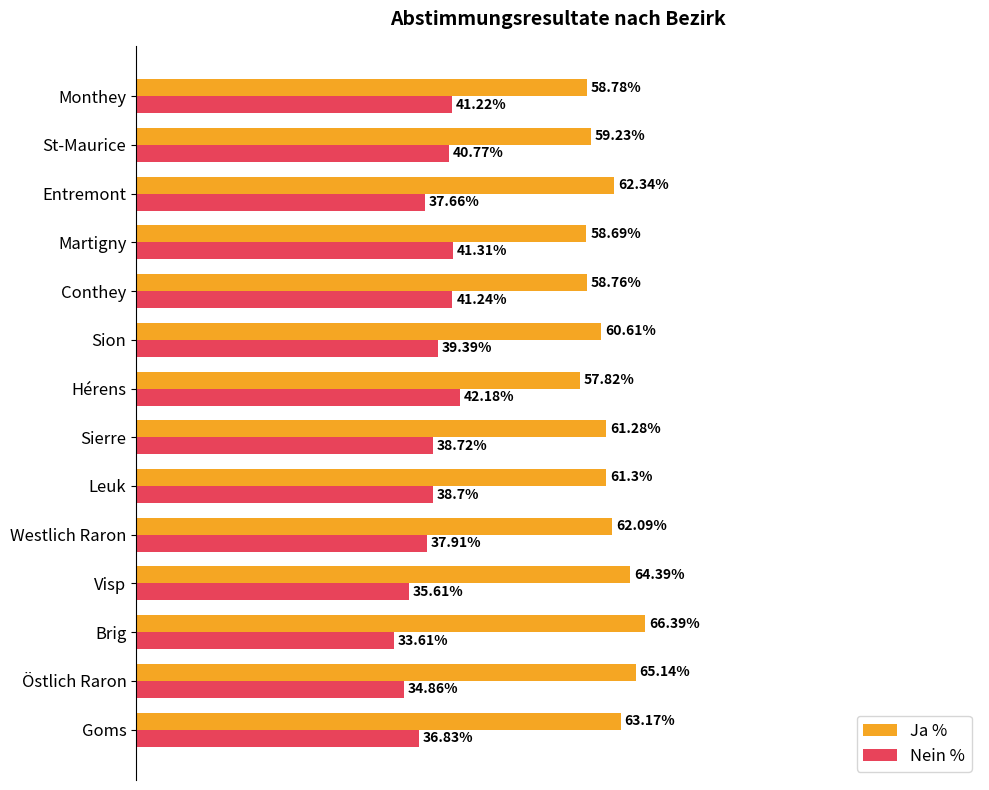

What are all the series names shown in the legend?

Ja %, Nein %